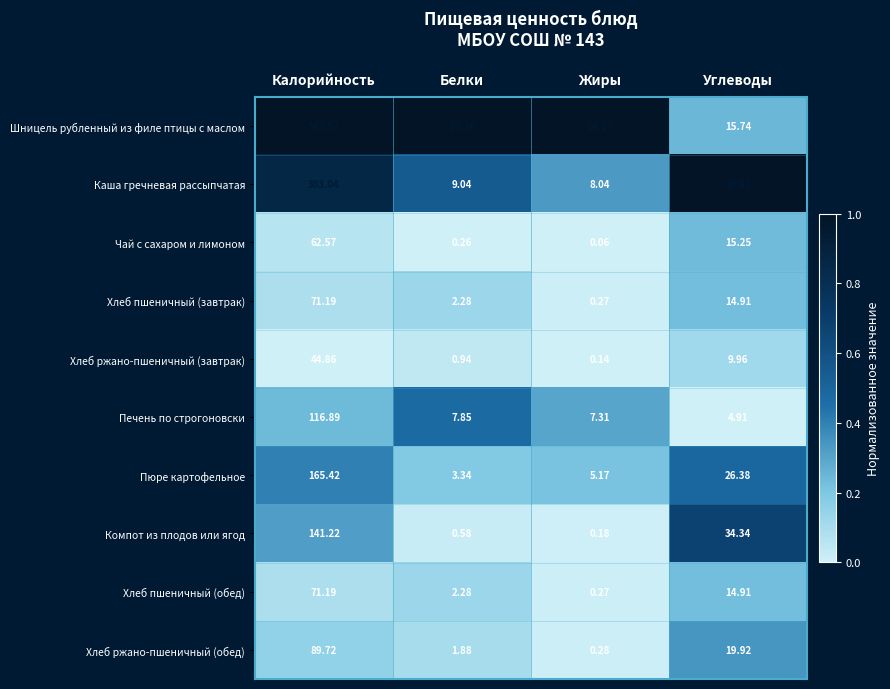

Which series has the largest range (max minus min)?

Шницель рубленный из филе птицы с маслом